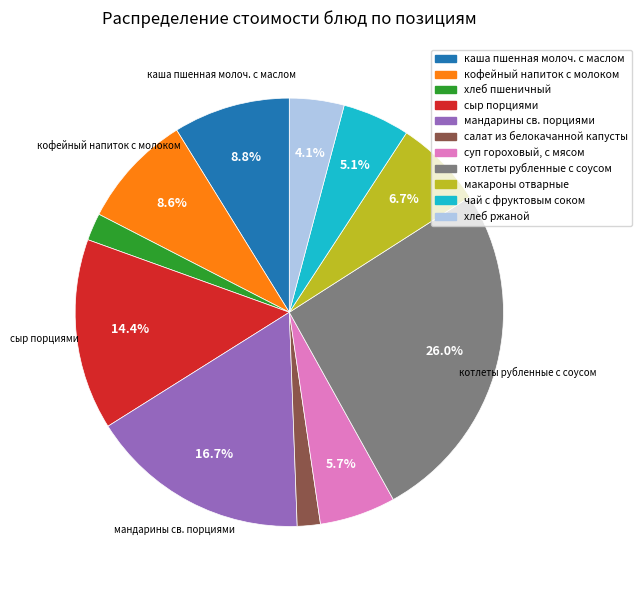

Rank the categories by value from lowest to highest.

салат из белокачанной капусты, хлеб пшеничный, хлеб ржаной, чай с фруктовым соком, суп гороховый, с мясом, макароны отварные, кофейный напиток с молоком, каша пшенная молоч. с маслом, сыр порциями, мандарины св. порциями, котлеты рубленные с соусом